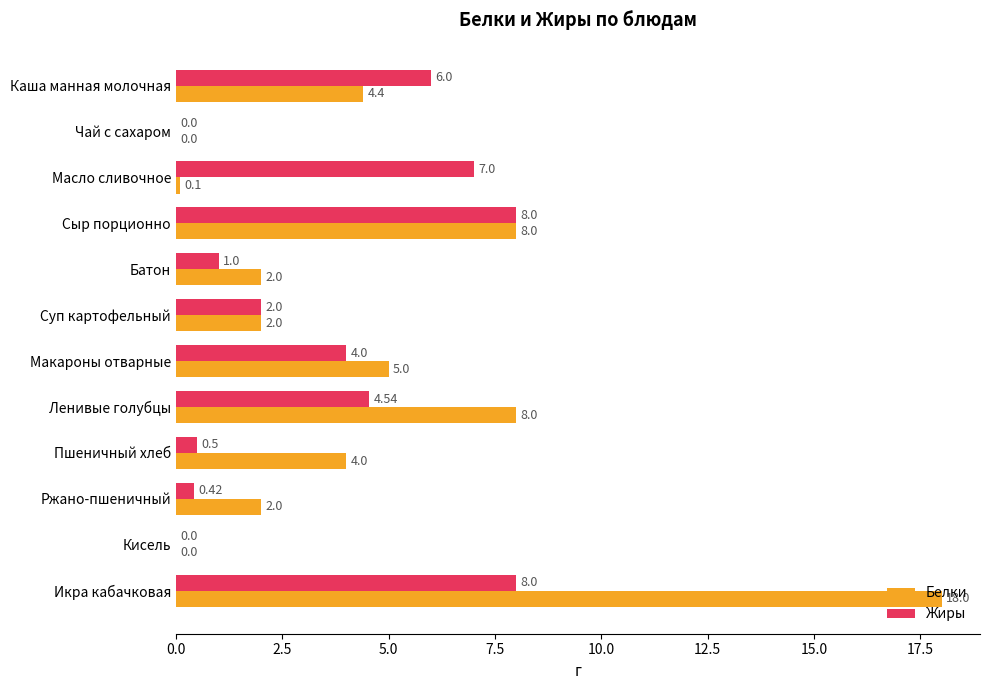

Which category has the highest value in the Белки series?

Икра кабачковая